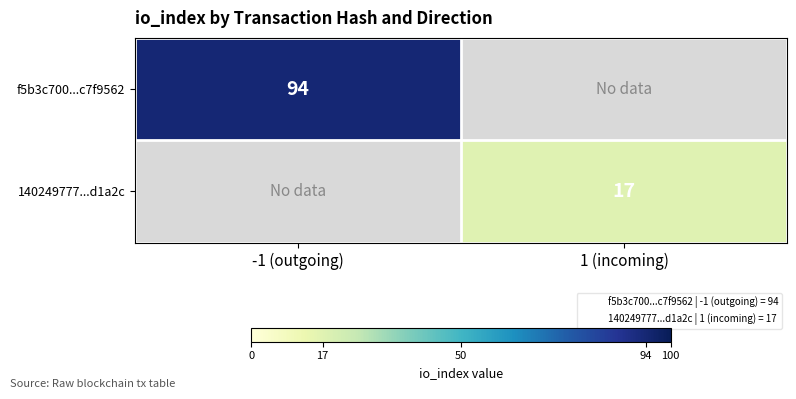

What is the maximum value shown in the chart?

94.0